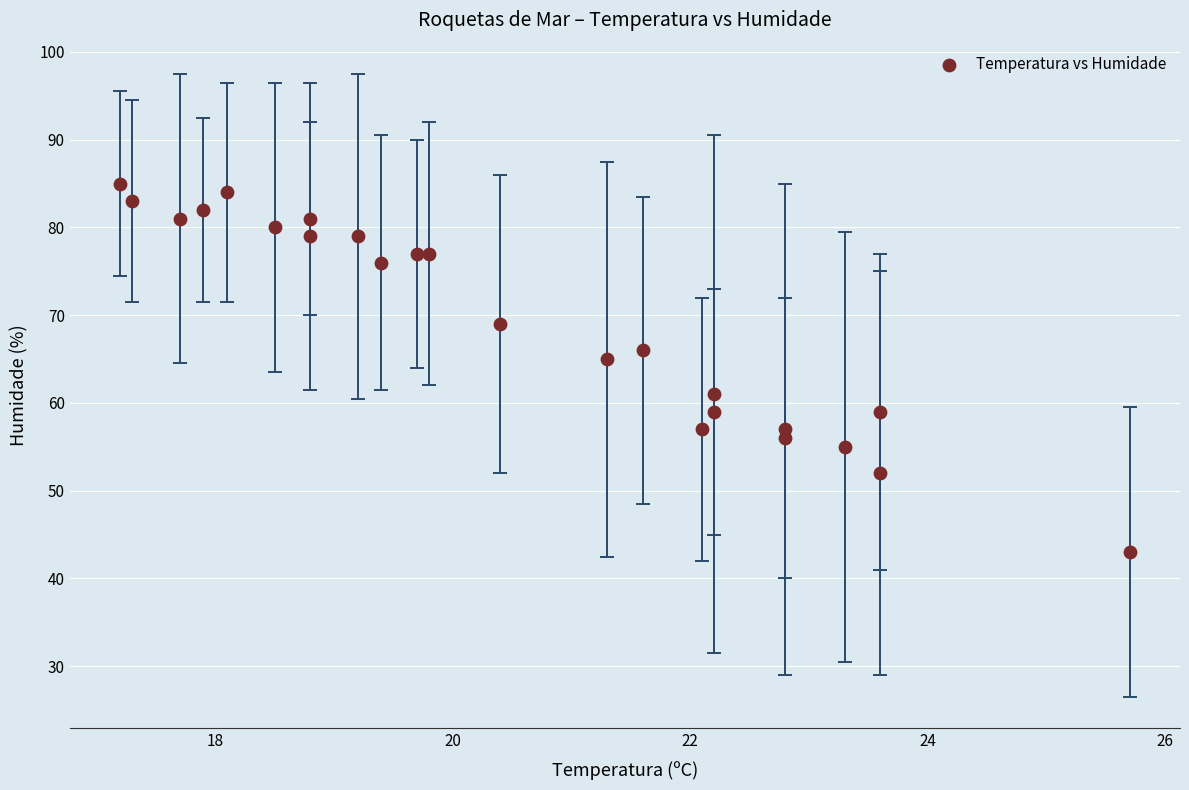

What Y value in the scatter plot is closest to 64?

65